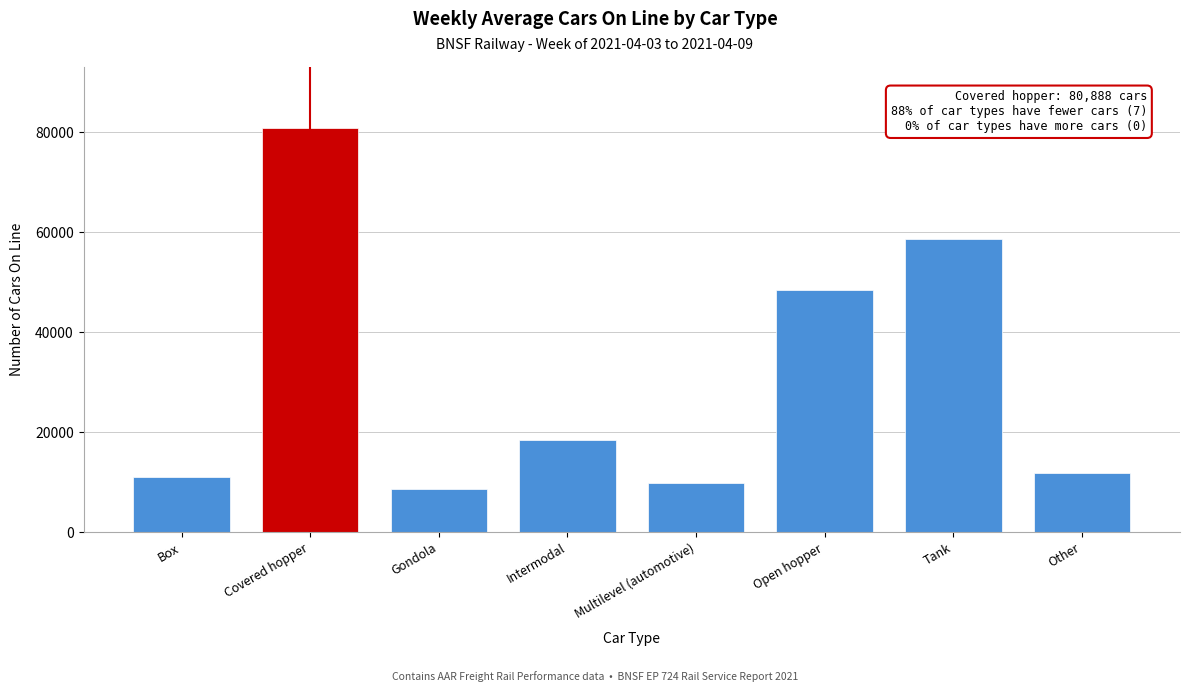

Reading left to right, list all the values displayed in this chart.

Box=11133	Covered hopper=80888	Gondola=8690	Intermodal=18499	Multilevel (automotive)=9807	Open hopper=48471	Tank=58733	Other=11870